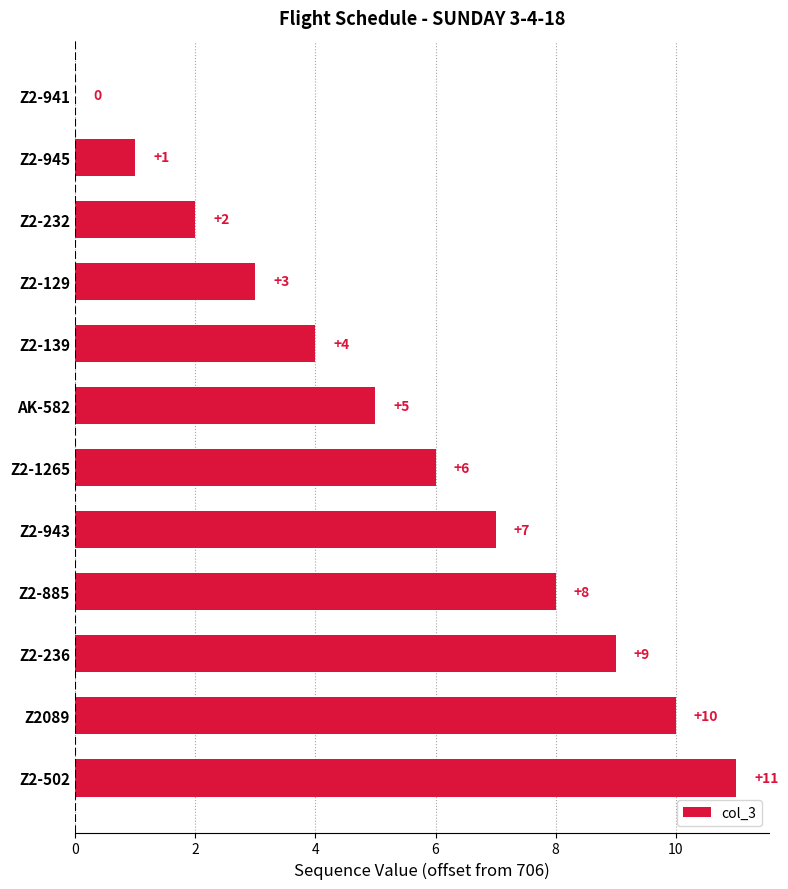

What is the sum of the values at Z2-236 and Z2089?

19